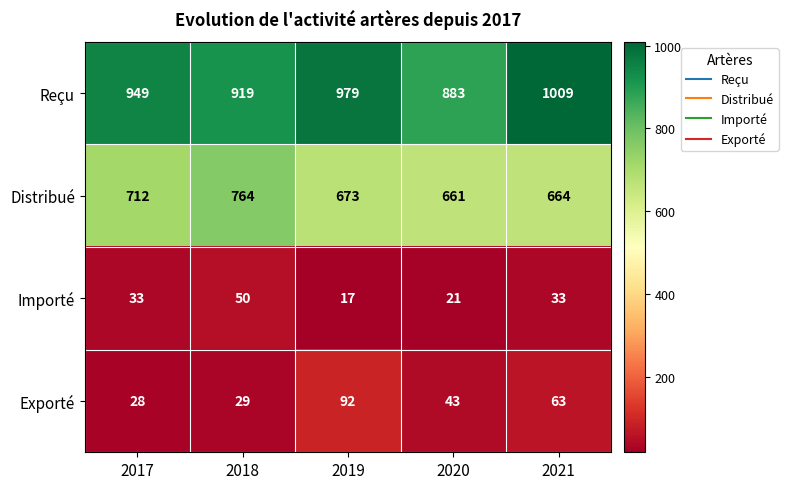

How many series are shown in this chart?

4